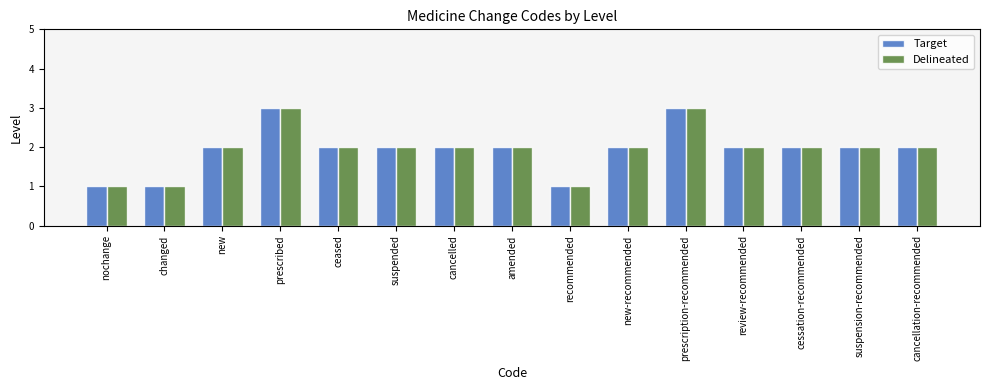

What is the sum of all Delineated values?

29